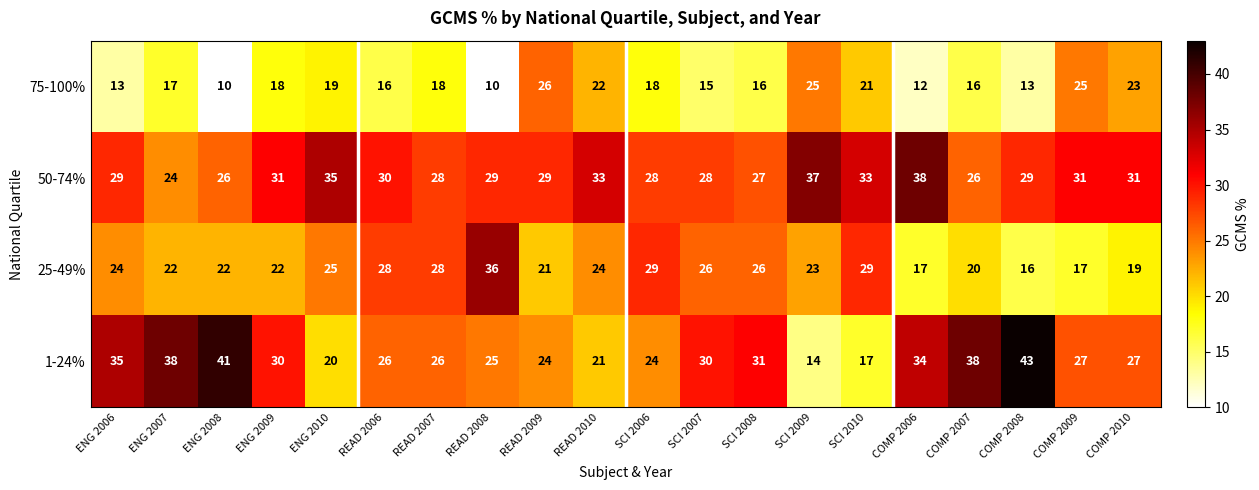

What is the difference between the highest and lowest values at COMP 2010?

12